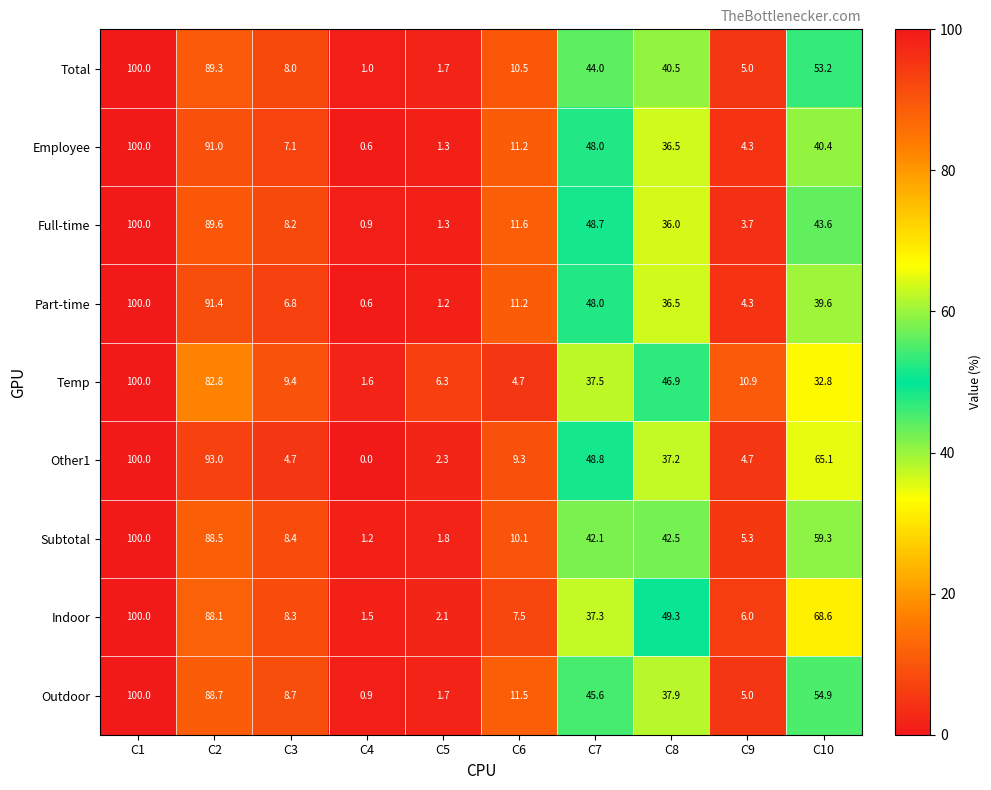

The value of Employee at C1 is 63.5. True or false?

False